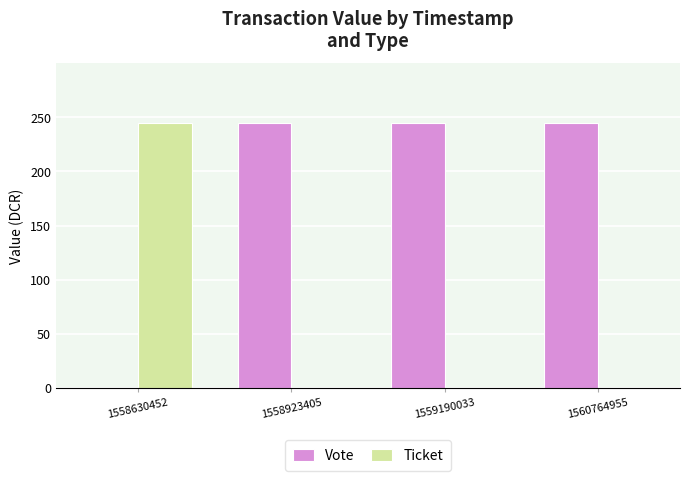

What is the sum of all Ticket values?

245.1